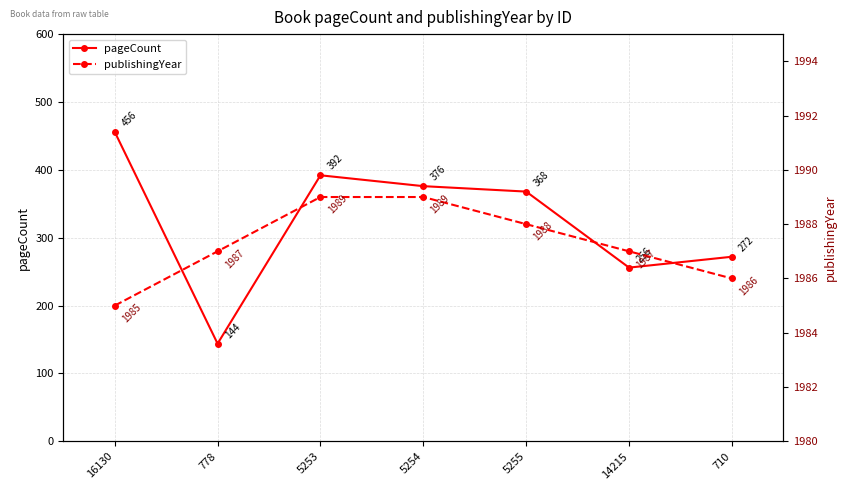

How many publishingYear values are between 1986 and 1989?

6